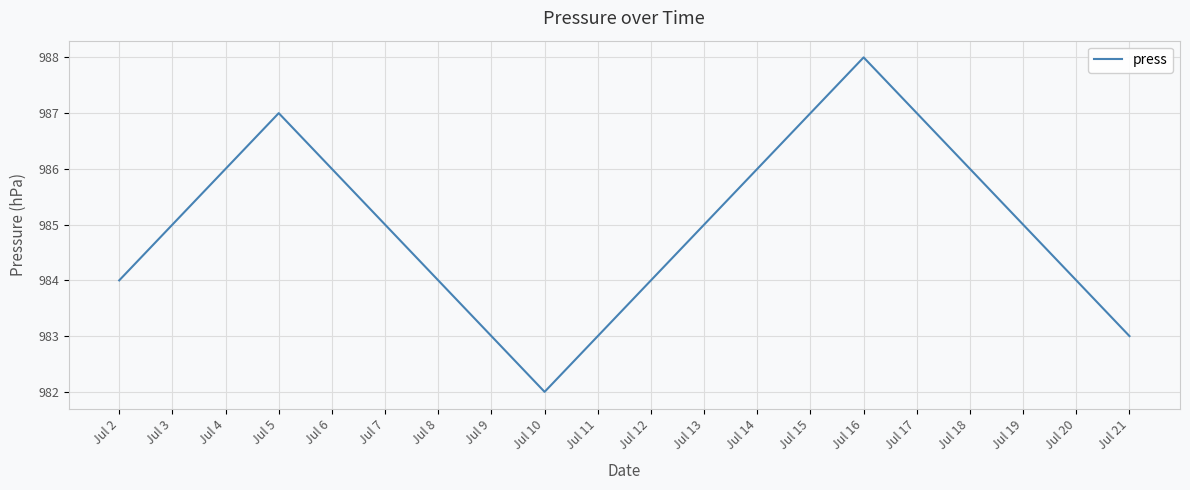

What is the difference between the second highest and minimum values?

5